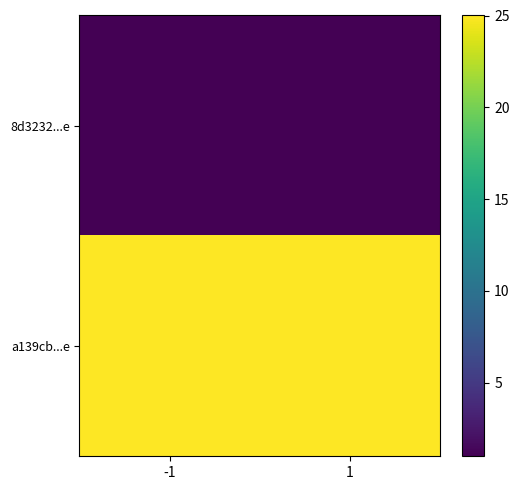

Which series has the largest range (max minus min)?

8d3232...e